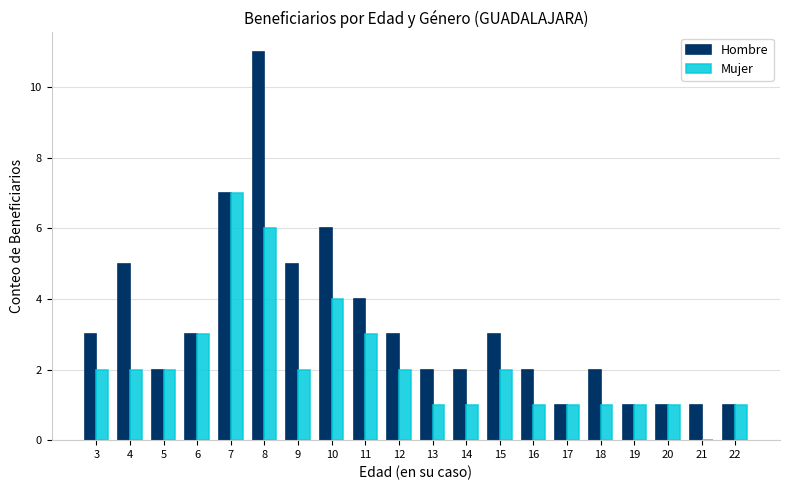

How many positive values does the Mujer series have?

19